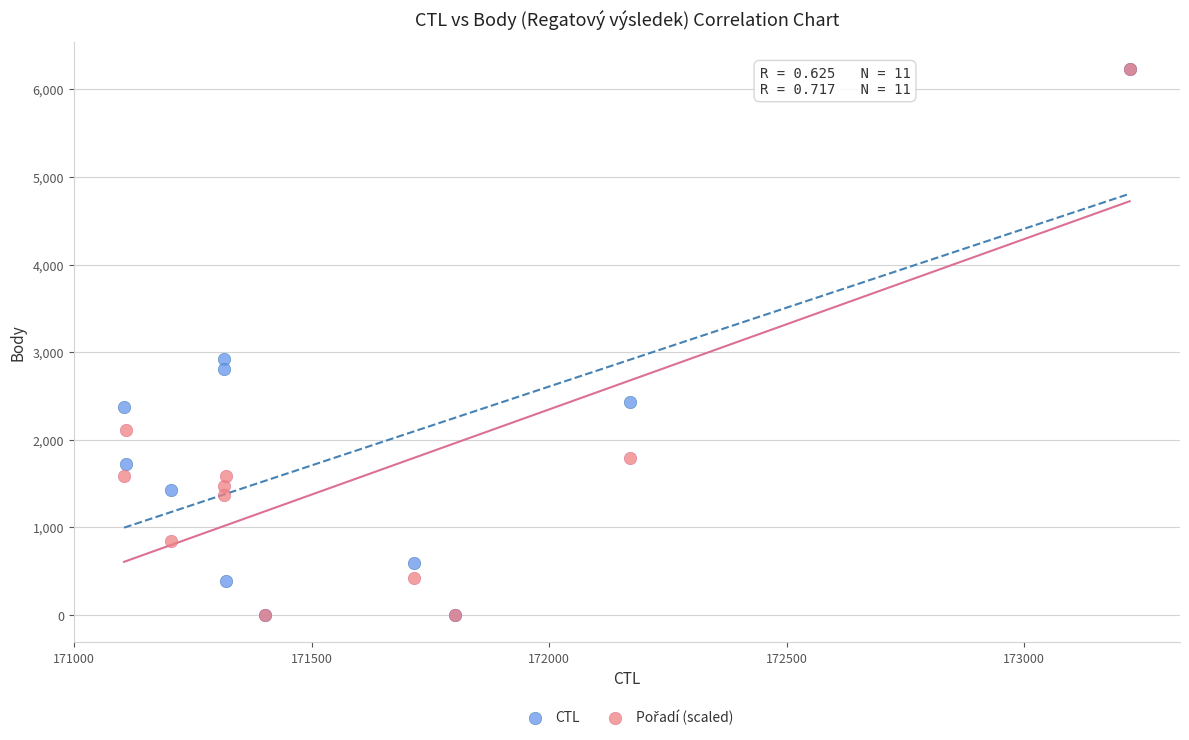

In the CTL series, what Y value is closest to 3115?

2921.0